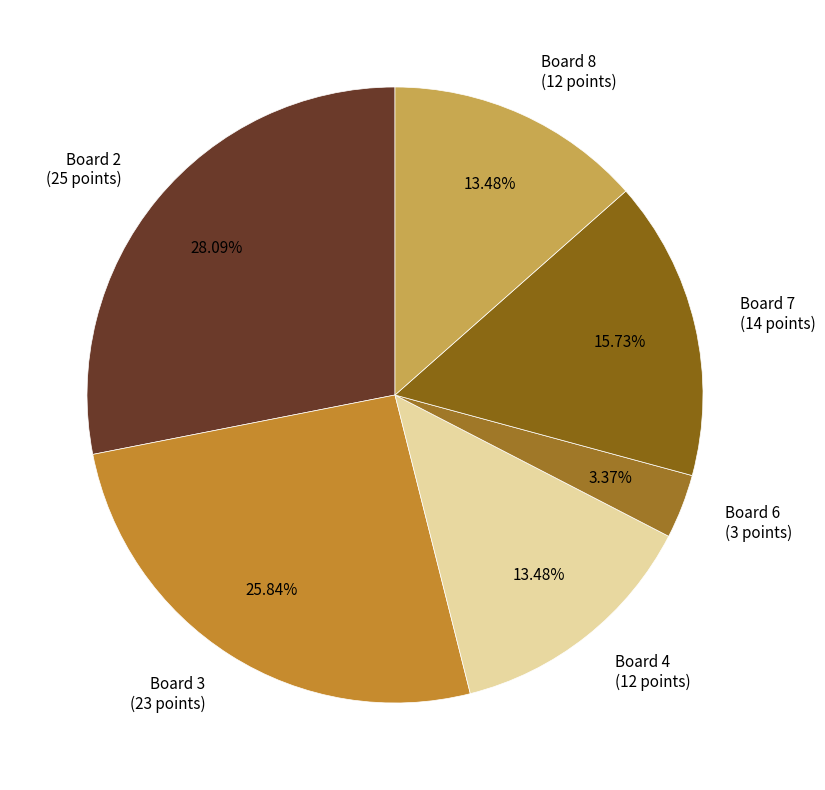

To the nearest percent, what is the difference between the largest and smallest slice percentages?

25%